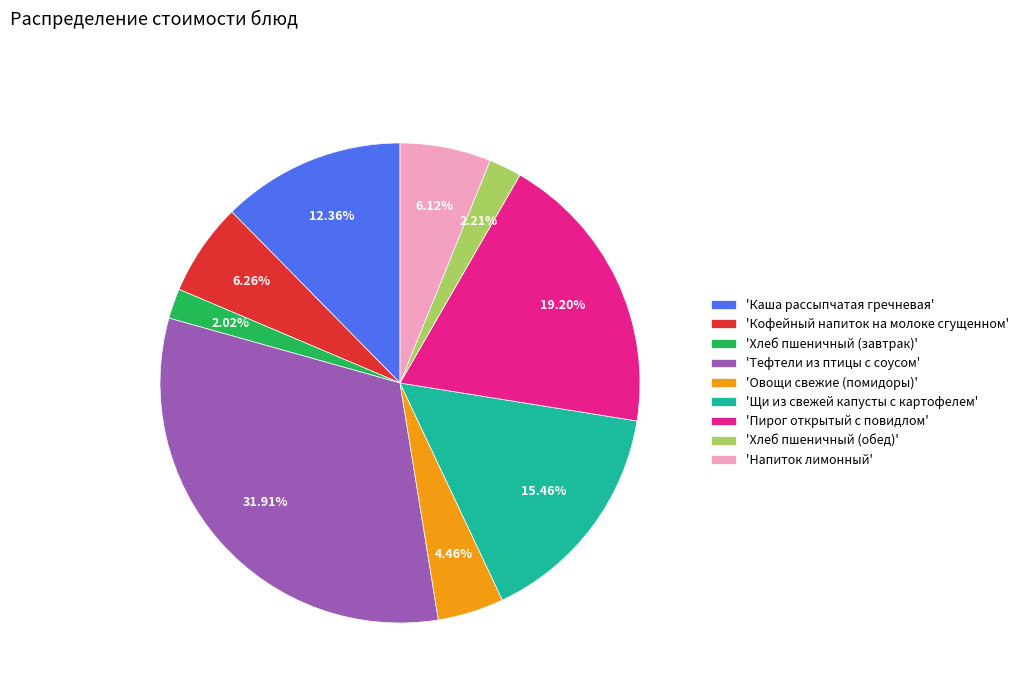

Between 'Щи из свежей капусты с картофелем' and 'Каша рассыпчатая гречневая', which is larger?

'Щи из свежей капусты с картофелем'